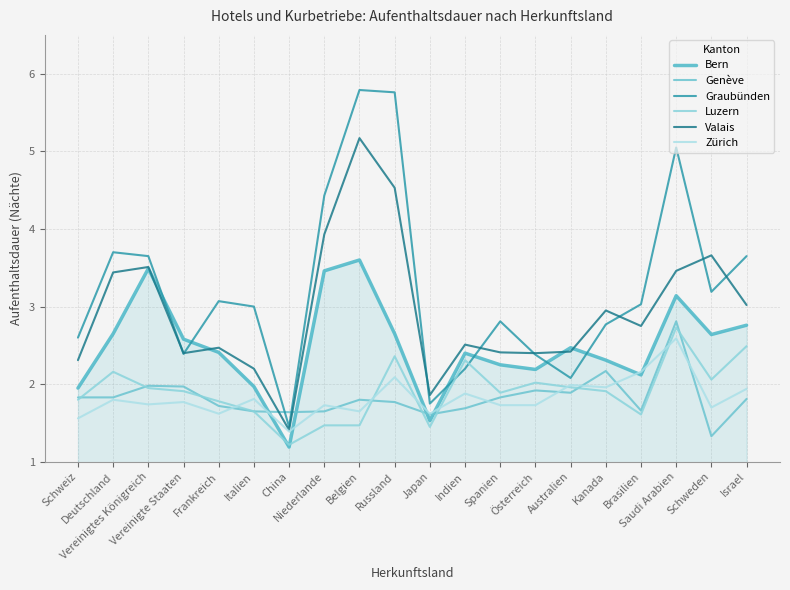

What is the total value across all series at Kanada?

14.1